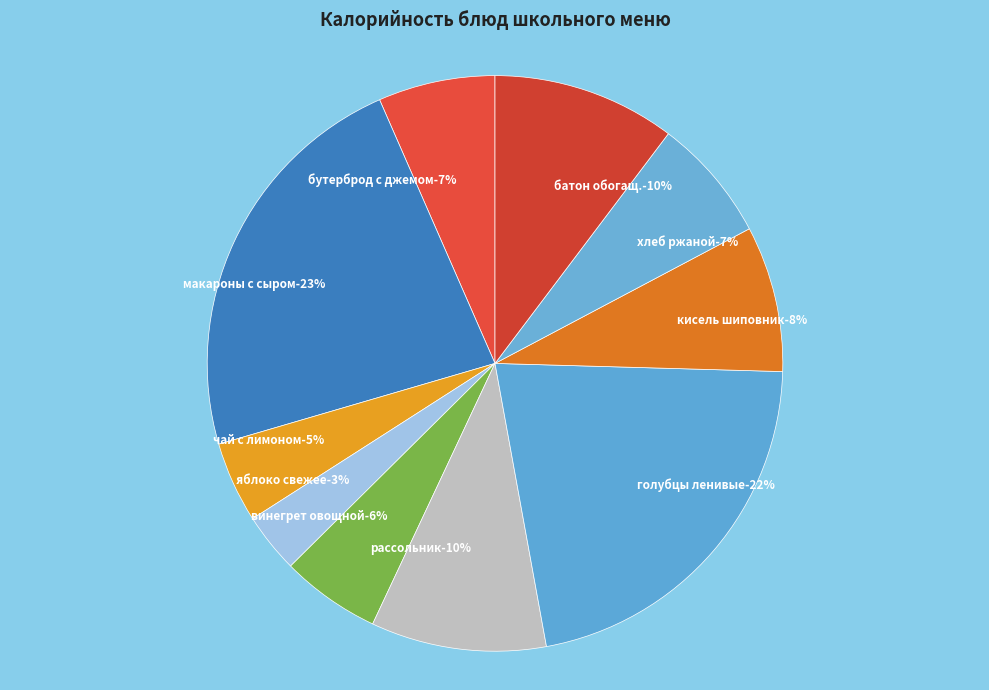

To the nearest percent, what is the average slice percentage?

10%